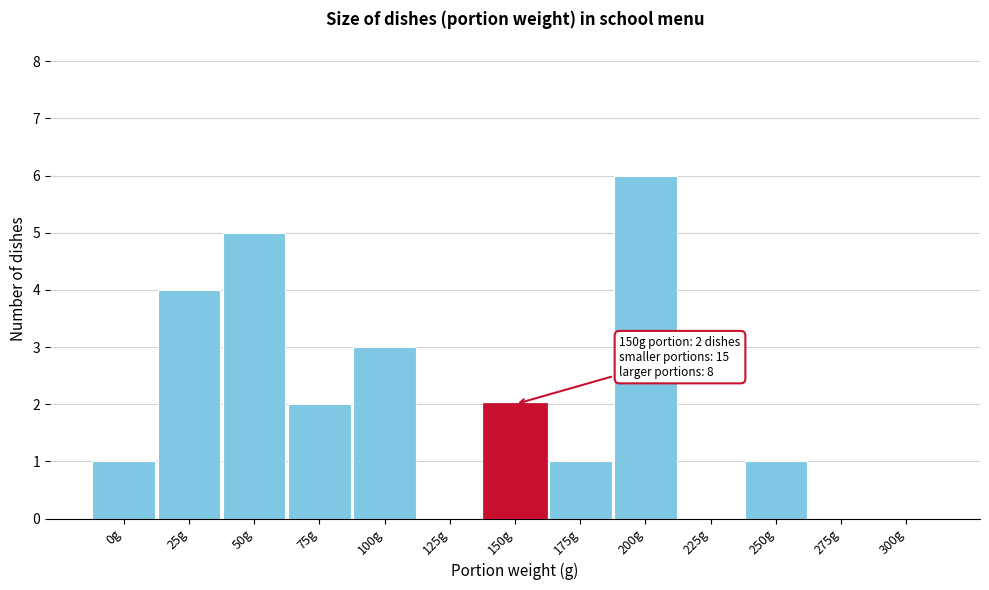

Reading left to right, what are all the values shown in this chart?

0g=1	25g=4	50g=5	75g=2	100g=3	125g=0	150g=2	175g=1	200g=6	225g=0	250g=1	275g=0	300g=0